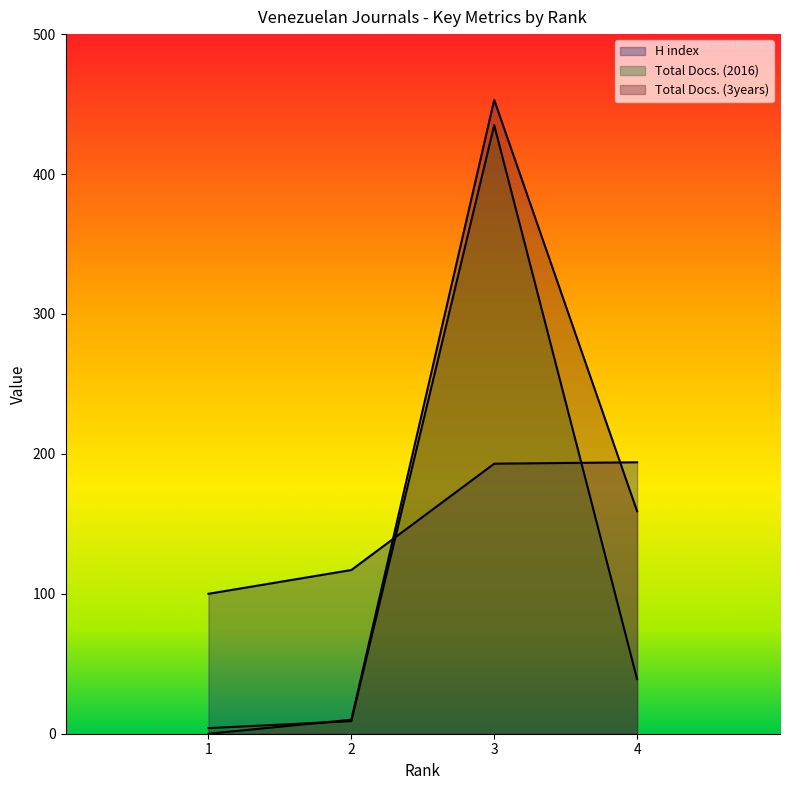

Which series has the widest spread of values?

Total Docs. (3years)